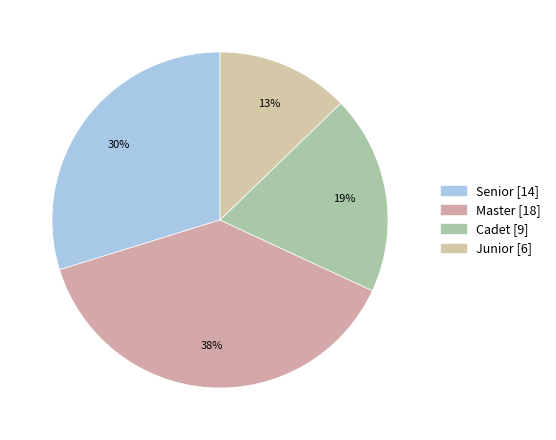

How much of the chart is everything except Senior?

70.2%